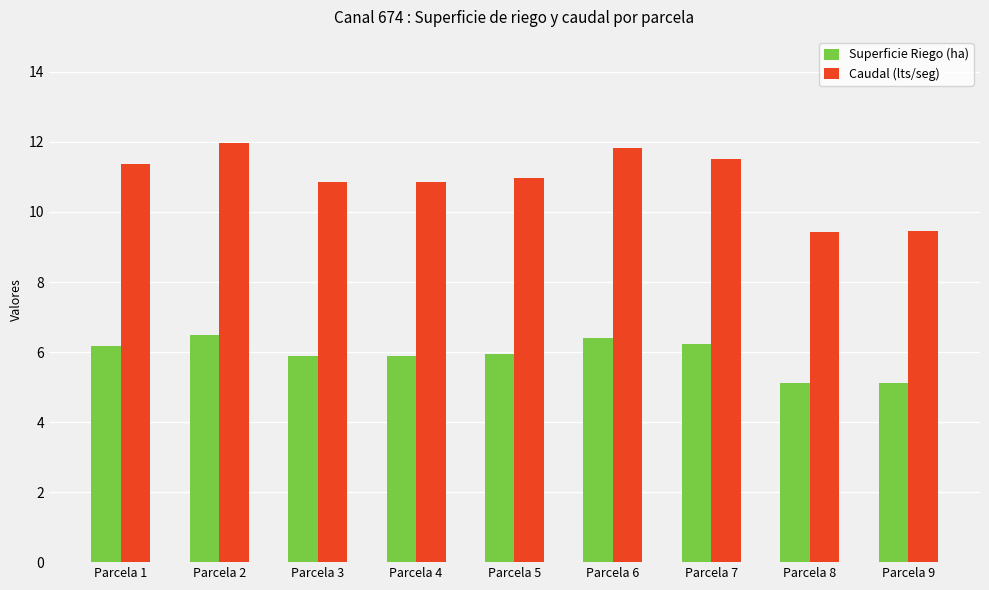

What is the maximum value shown in the chart?

12.0